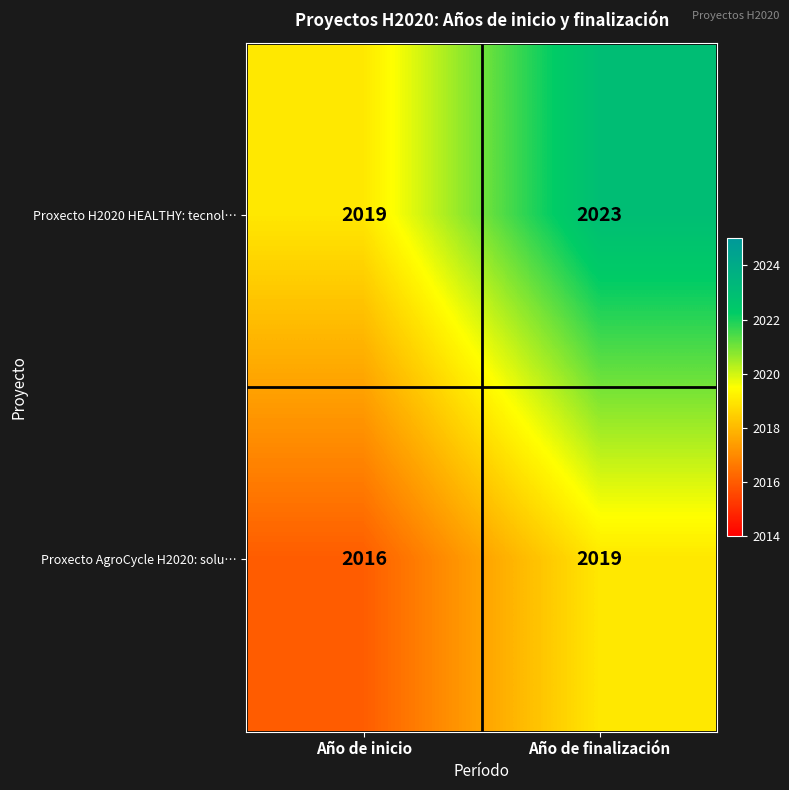

At how many categories does at least one series exceed 2018?

2